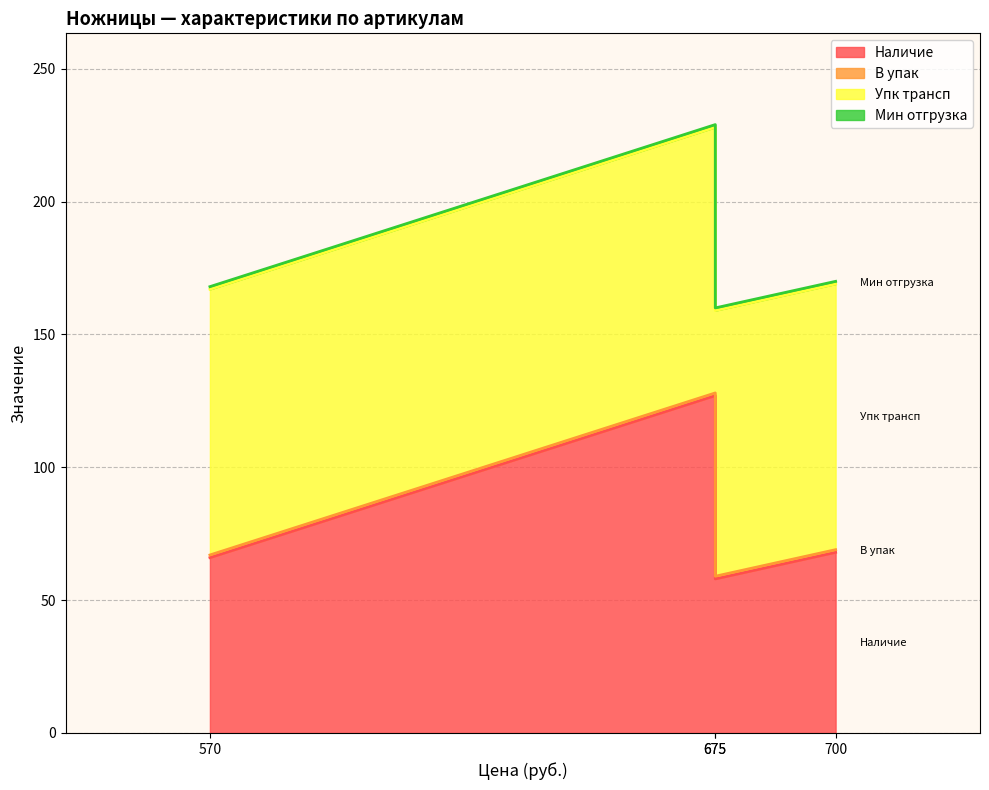

What is the total value across all series at 12-4929-9 (675)?

160